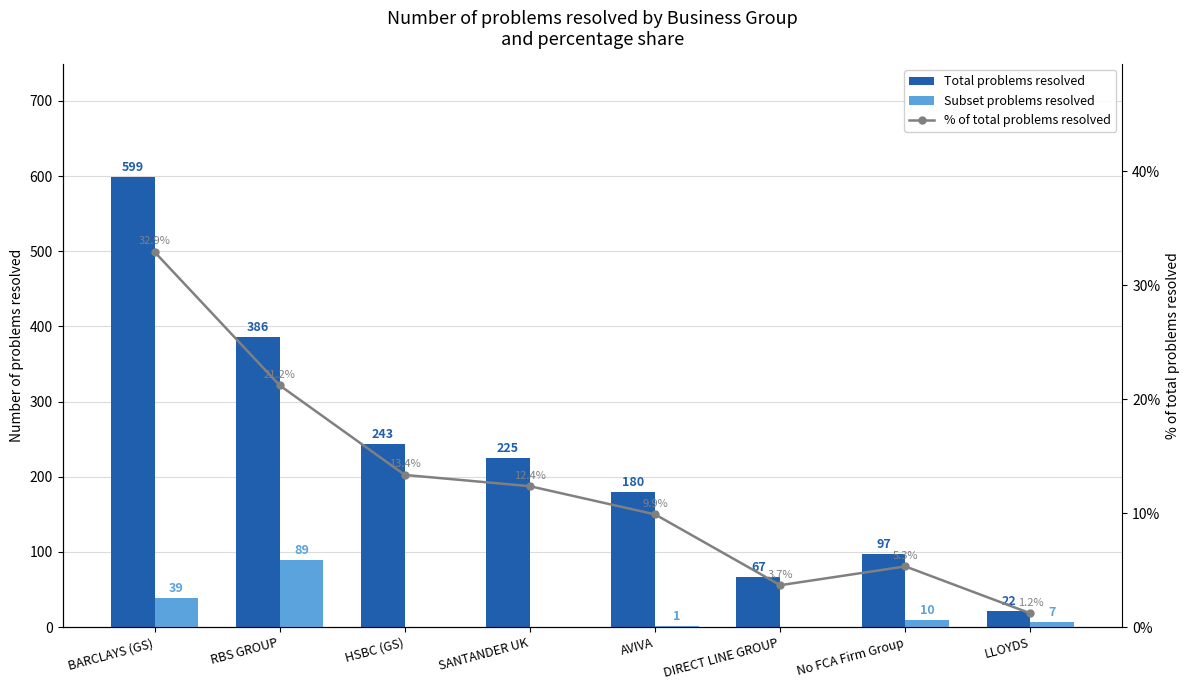

What value does the % of total problems resolved series have at No FCA Firm Group?

5.3